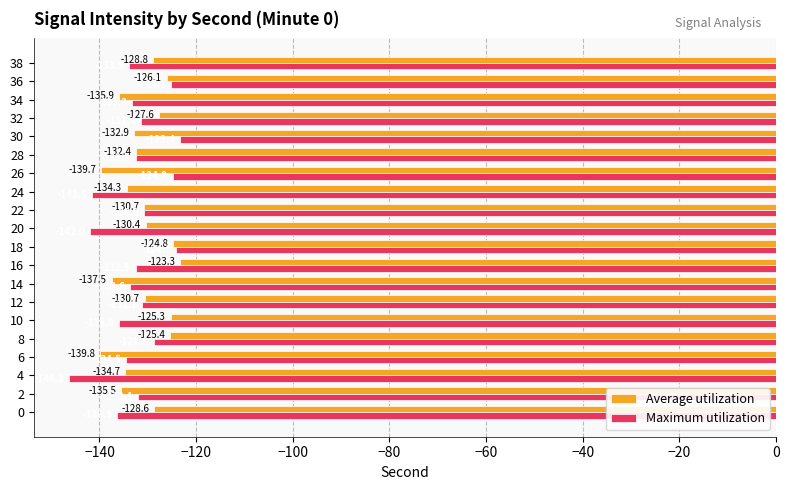

What is the minimum value shown in the chart?

-146.3